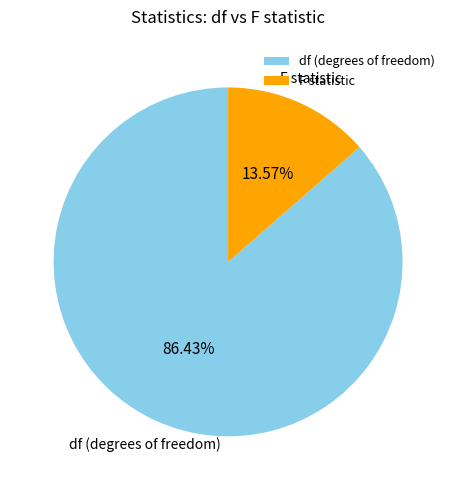

To the nearest percent, what is the combined percentage of F statistic and df (degrees of freedom)?

100%